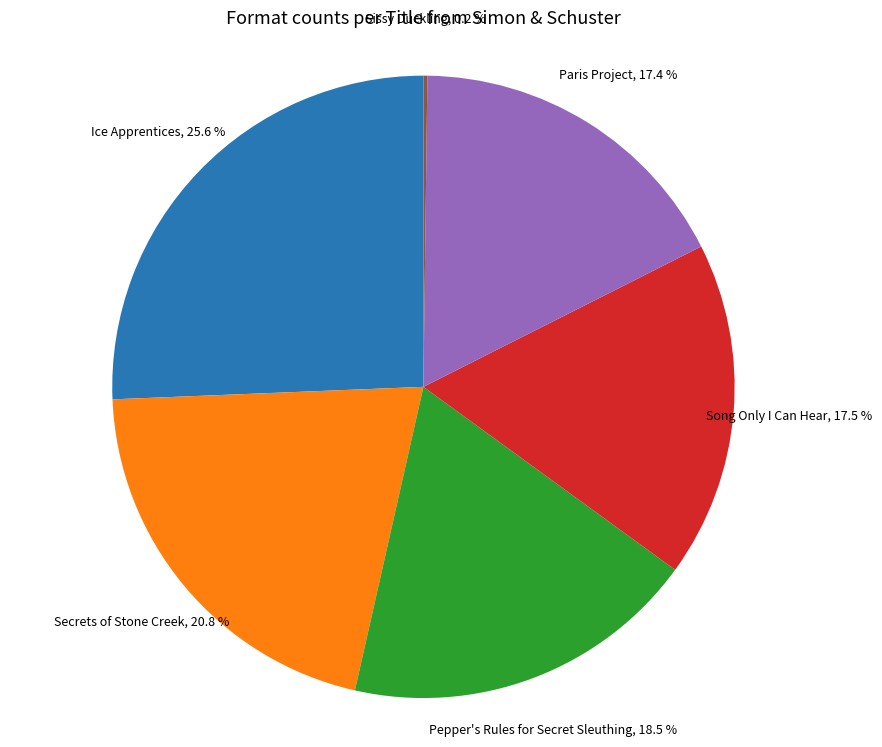

What is the ratio of the value at Pepper's Rules for Secret Sleuthing to the value at Secrets of Stone Creek?

0.9